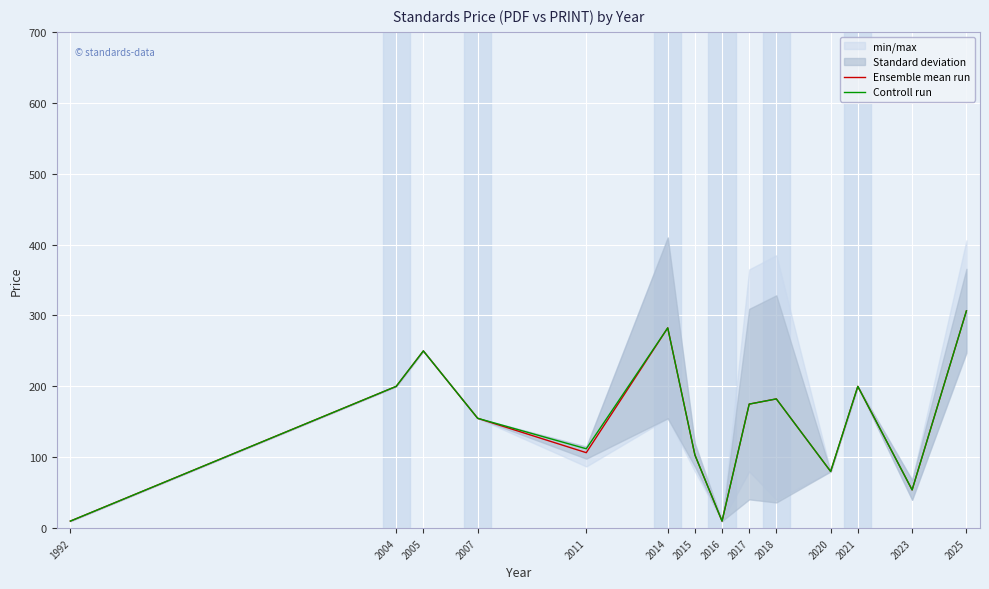

Where is Controll run nearest to the value 158?

2007